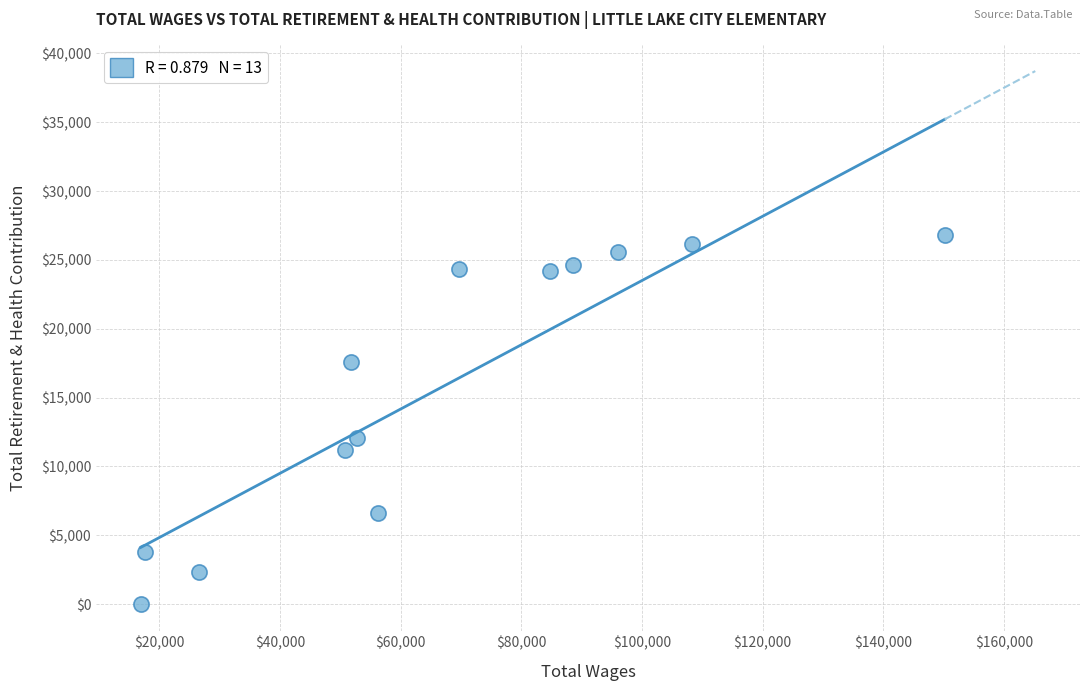

What is the range of Y values (max minus min)?

26804